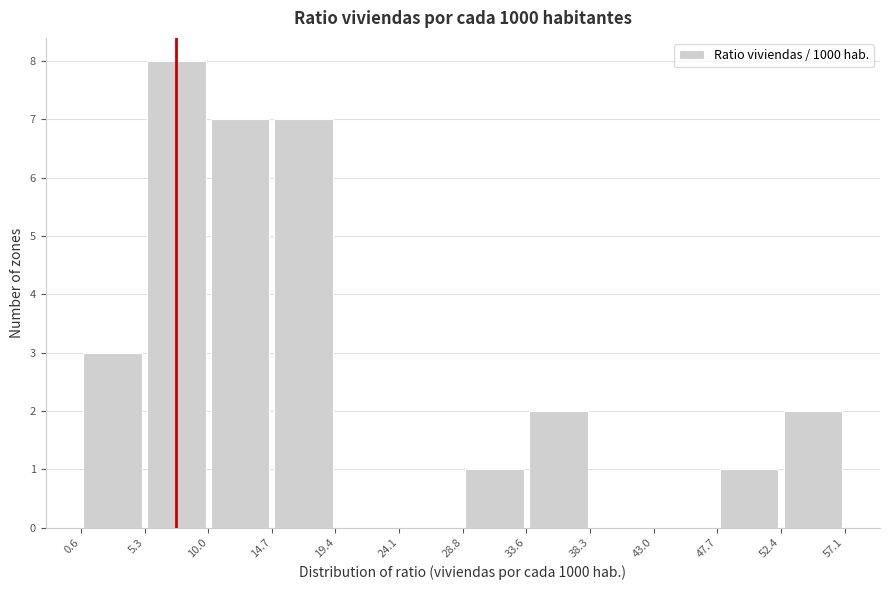

Over which range of the x-axis is the bar tallest?

5.3 to 10.0